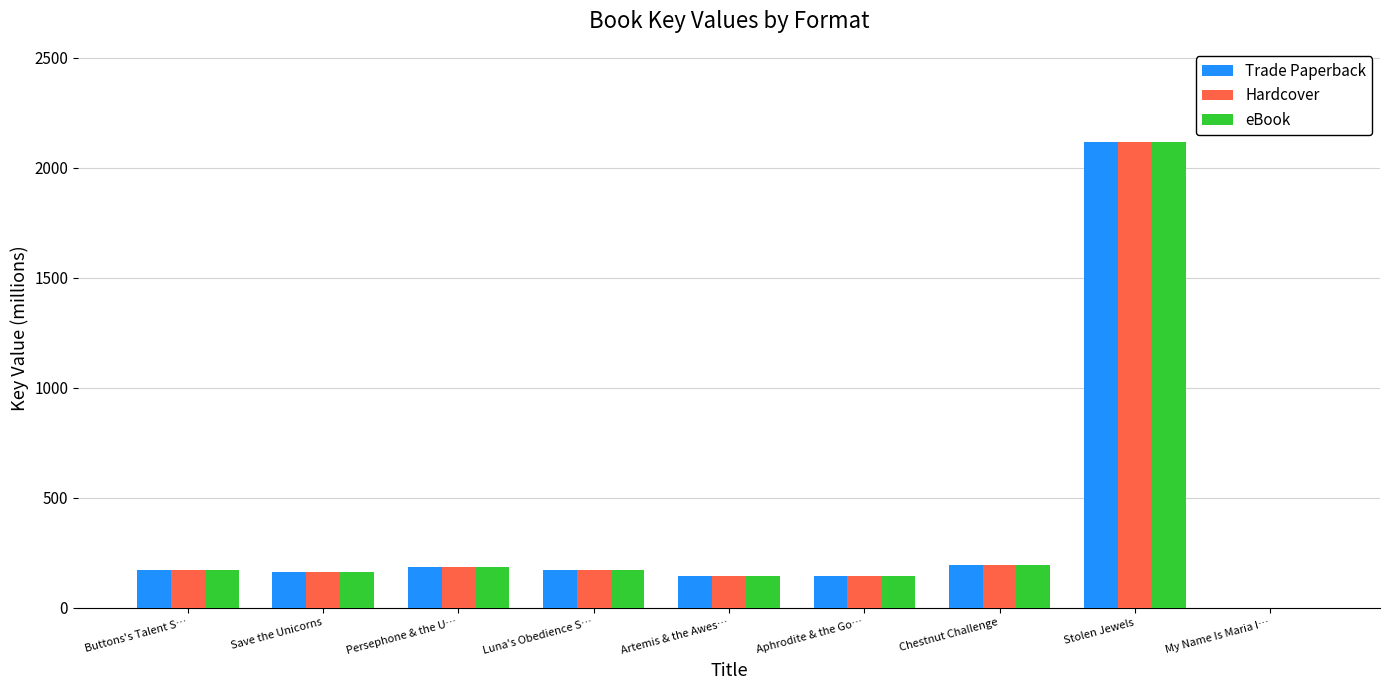

Which category has the highest value in the eBook series?

Stolen Jewels